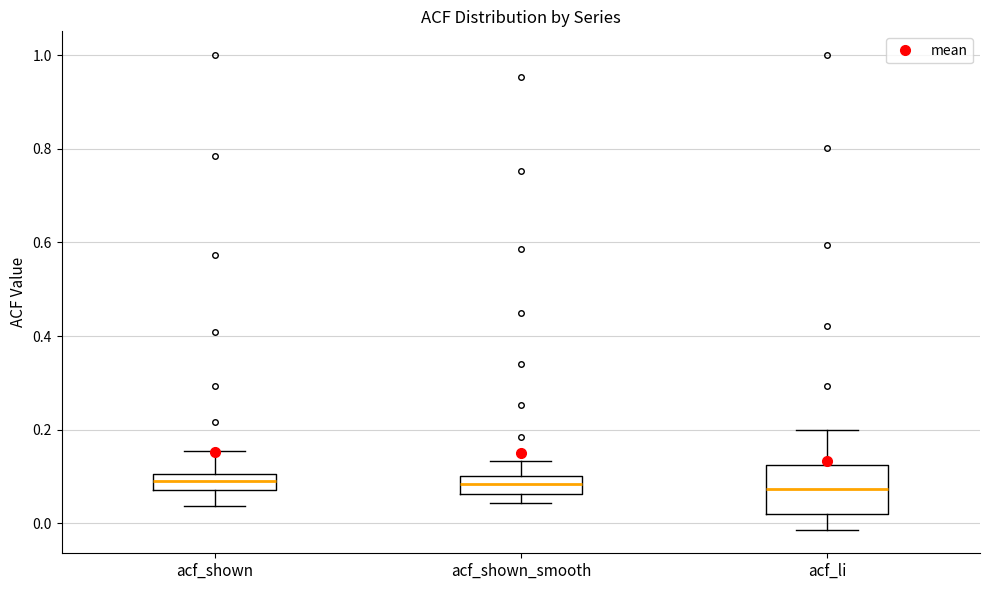

Comparing the boxes themselves (not the whiskers), which one is the tallest?

acf_li